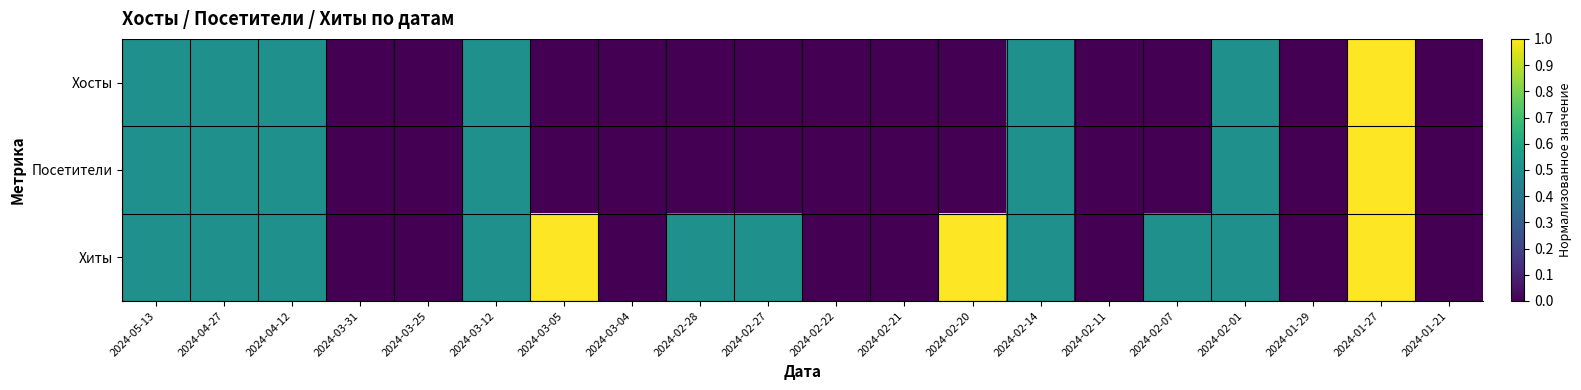

Reading right to left, list all the values displayed in this chart.

Хосты: 2024-01-21=0.0	2024-01-27=1.0	2024-01-29=0.0	2024-02-01=0.5	2024-02-07=0.0	2024-02-11=0.0	2024-02-14=0.5	2024-02-20=0.0	2024-02-21=0.0	2024-02-22=0.0	2024-02-27=0.0	2024-02-28=0.0	2024-03-04=0.0	2024-03-05=0.0	2024-03-12=0.5	2024-03-25=0.0	2024-03-31=0.0	2024-04-12=0.5	2024-04-27=0.5	2024-05-13=0.5
Посетители: 2024-01-21=0.0	2024-01-27=1.0	2024-01-29=0.0	2024-02-01=0.5	2024-02-07=0.0	2024-02-11=0.0	2024-02-14=0.5	2024-02-20=0.0	2024-02-21=0.0	2024-02-22=0.0	2024-02-27=0.0	2024-02-28=0.0	2024-03-04=0.0	2024-03-05=0.0	2024-03-12=0.5	2024-03-25=0.0	2024-03-31=0.0	2024-04-12=0.5	2024-04-27=0.5	2024-05-13=0.5
Хиты: 2024-01-21=0.0	2024-01-27=1.0	2024-01-29=0.0	2024-02-01=0.5	2024-02-07=0.5	2024-02-11=0.0	2024-02-14=0.5	2024-02-20=1.0	2024-02-21=0.0	2024-02-22=0.0	2024-02-27=0.5	2024-02-28=0.5	2024-03-04=0.0	2024-03-05=1.0	2024-03-12=0.5	2024-03-25=0.0	2024-03-31=0.0	2024-04-12=0.5	2024-04-27=0.5	2024-05-13=0.5